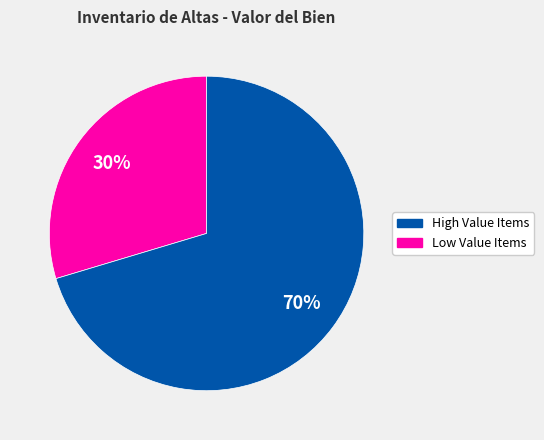

Is there any slice that represents more than half of the pie?

Yes